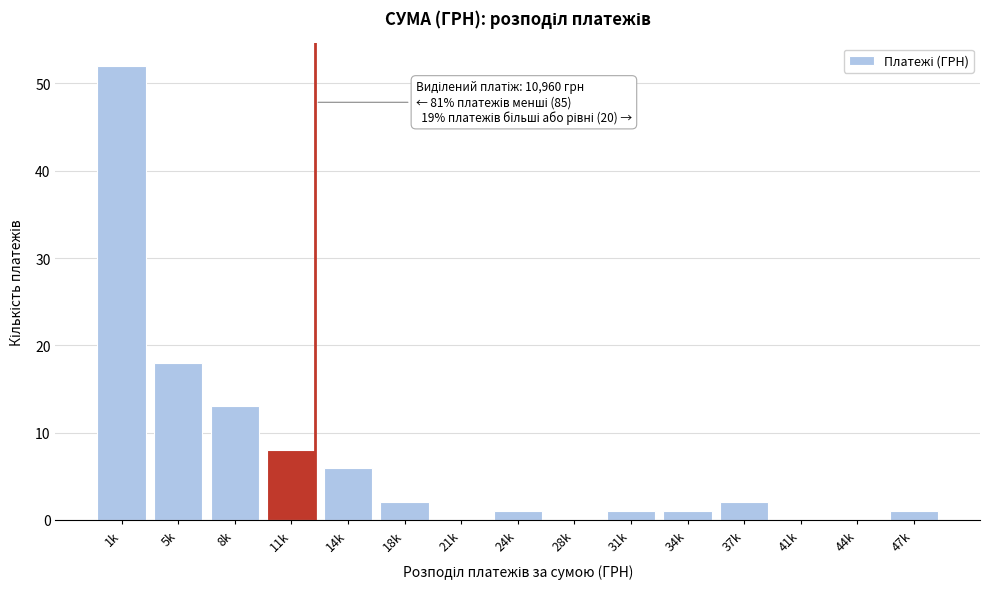

Reading left to right, extract all data points from this chart.

1k=52	5k=18	8k=13	11k=8	14k=6	18k=2	21k=0	24k=1	28k=0	31k=1	34k=1	37k=2	41k=0	44k=0	47k=1